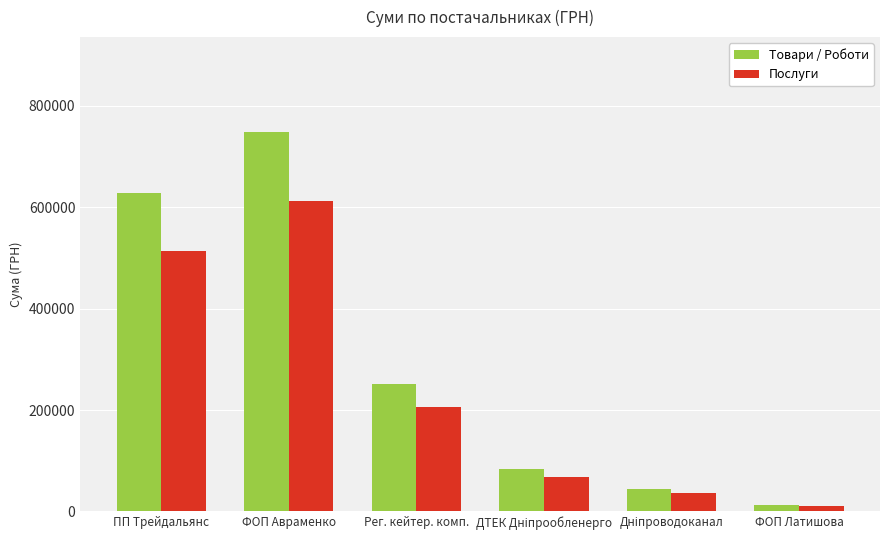

At which category is the sum across all series the highest?

ФОП Авраменко